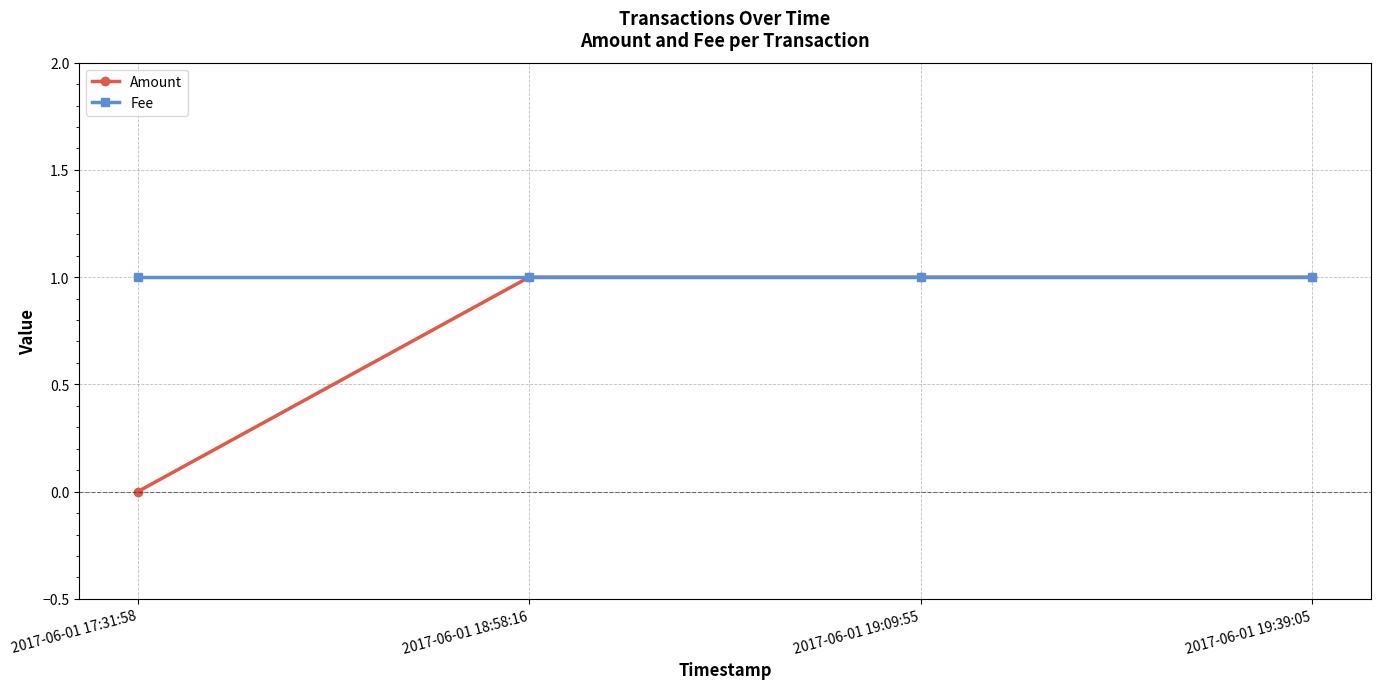

Which category has the lowest value across all series?

2017-06-01 17:31:58